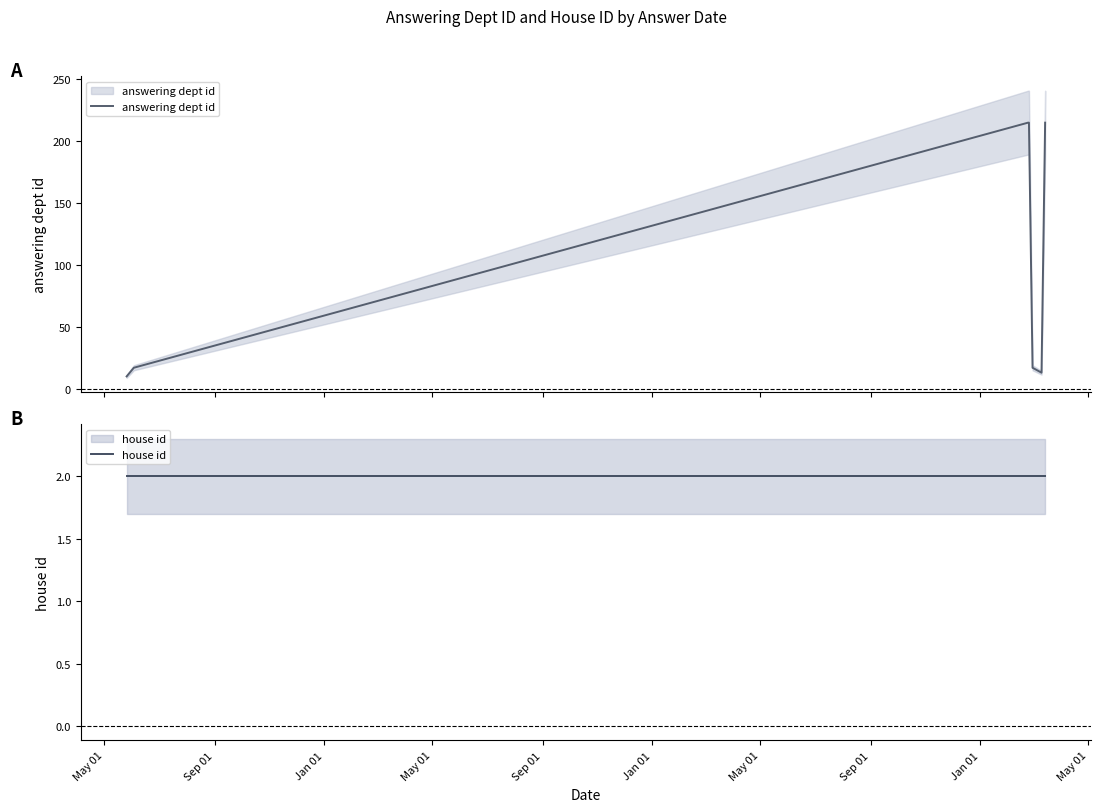

Which series has the widest spread of values?

answering dept id